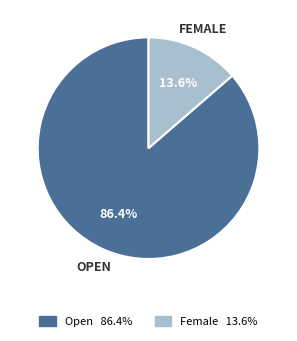

How many slices are in this pie chart?

2